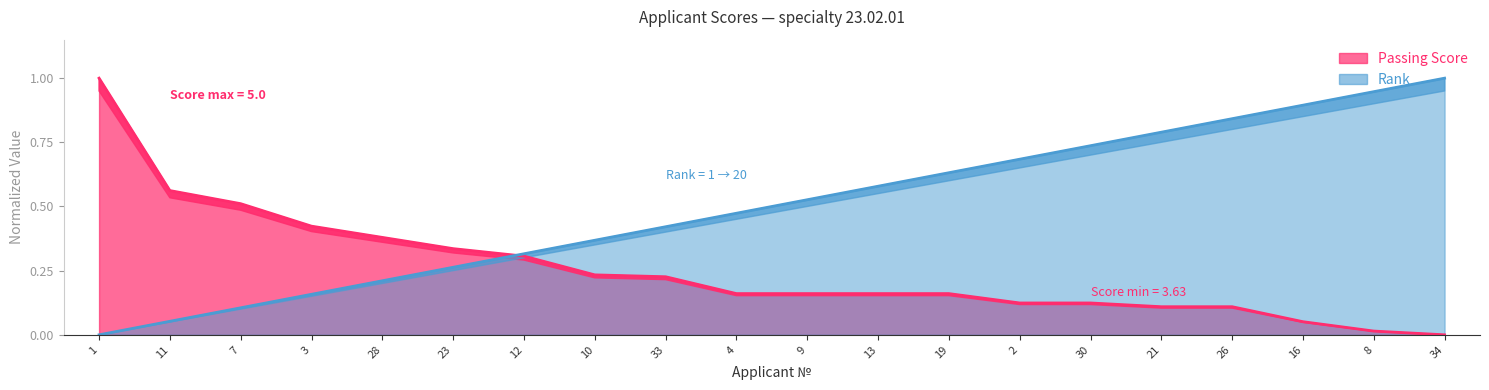

Reading left to right, what are all the values shown in this chart?

Passing Score: 1=1.0	11=0.6	7=0.5	3=0.4	28=0.4	23=0.3	12=0.3	10=0.2	33=0.2	4=0.2	9=0.2	13=0.2	19=0.2	2=0.1	30=0.1	21=0.1	26=0.1	16=0.1	8=0.0	34=0.0
Rank: 1=0.0	11=0.1	7=0.1	3=0.2	28=0.2	23=0.3	12=0.3	10=0.4	33=0.4	4=0.5	9=0.5	13=0.6	19=0.6	2=0.7	30=0.7	21=0.8	26=0.8	16=0.9	8=0.9	34=1.0